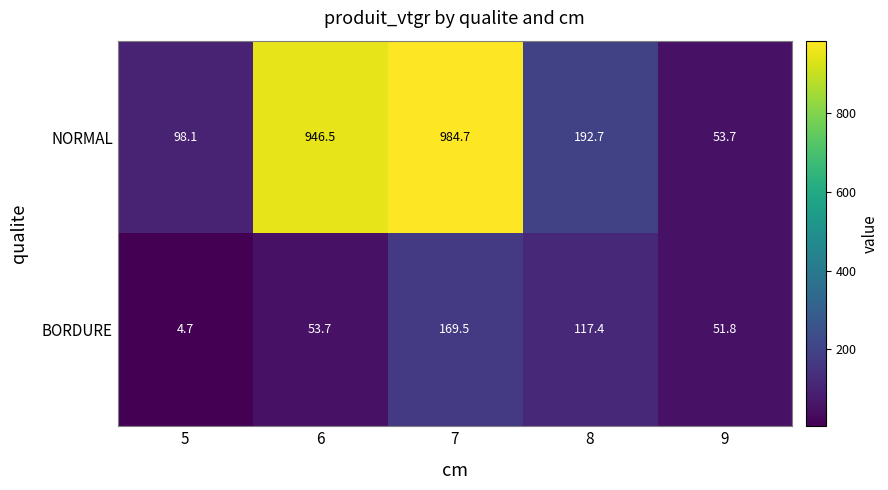

What is the difference between the second highest and minimum values in the BORDURE series?

112.7